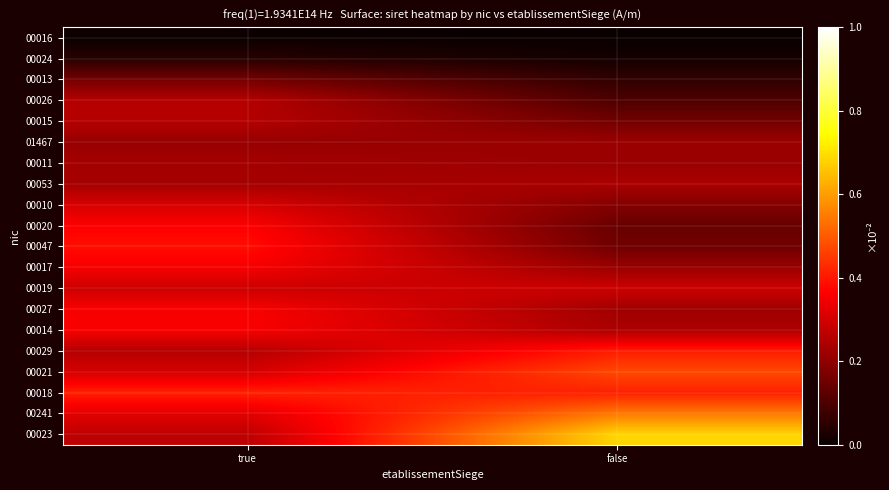

Count the number of categories in the chart.

2